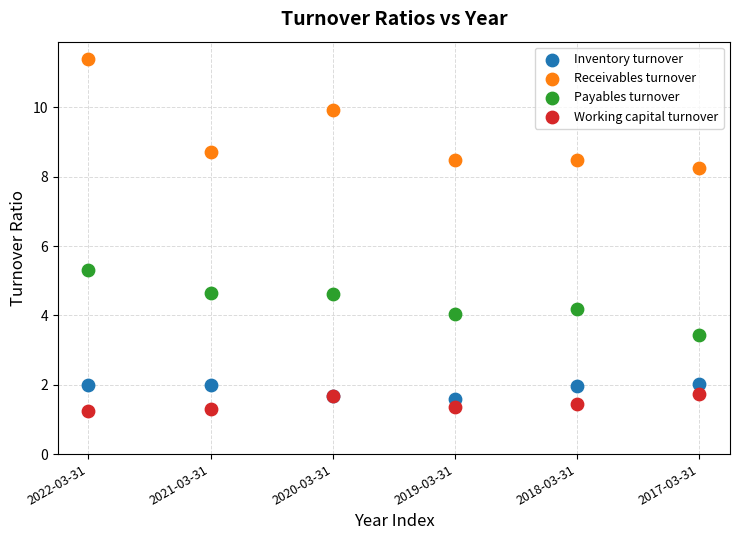

What is the X range (max minus min) for the scatter plot?

5.0